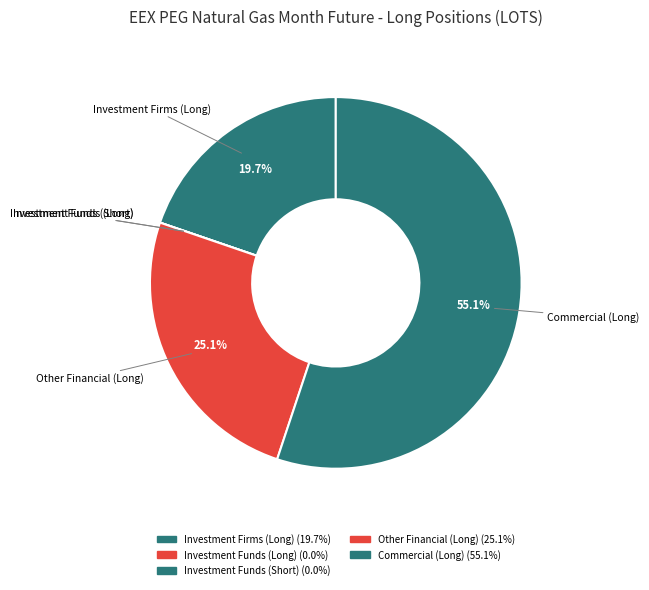

Which has a higher value, Commercial (Long) or Investment Funds (Short)?

Commercial (Long)